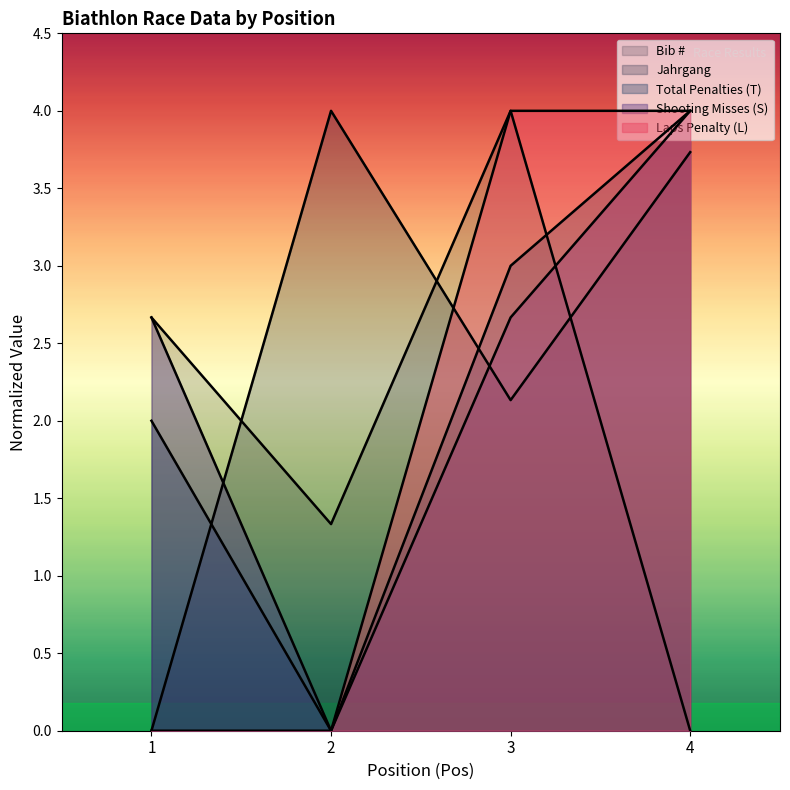

What are all the series names shown in the legend?

Bib #, Jahrgang, Total Penalties (T), Shooting Misses (S), Laps Penalty (L)